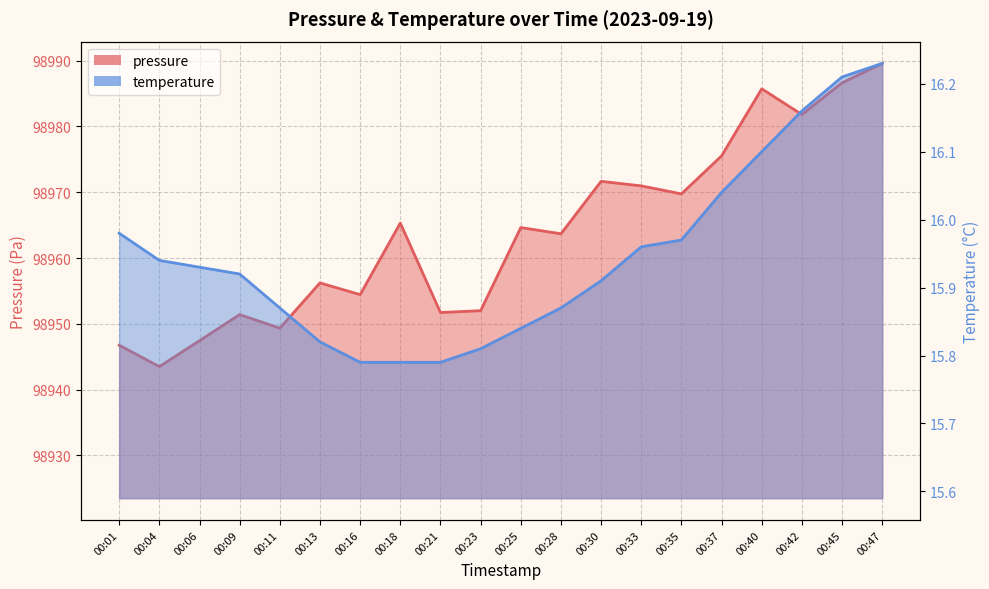

Count the number of data series in this chart.

2